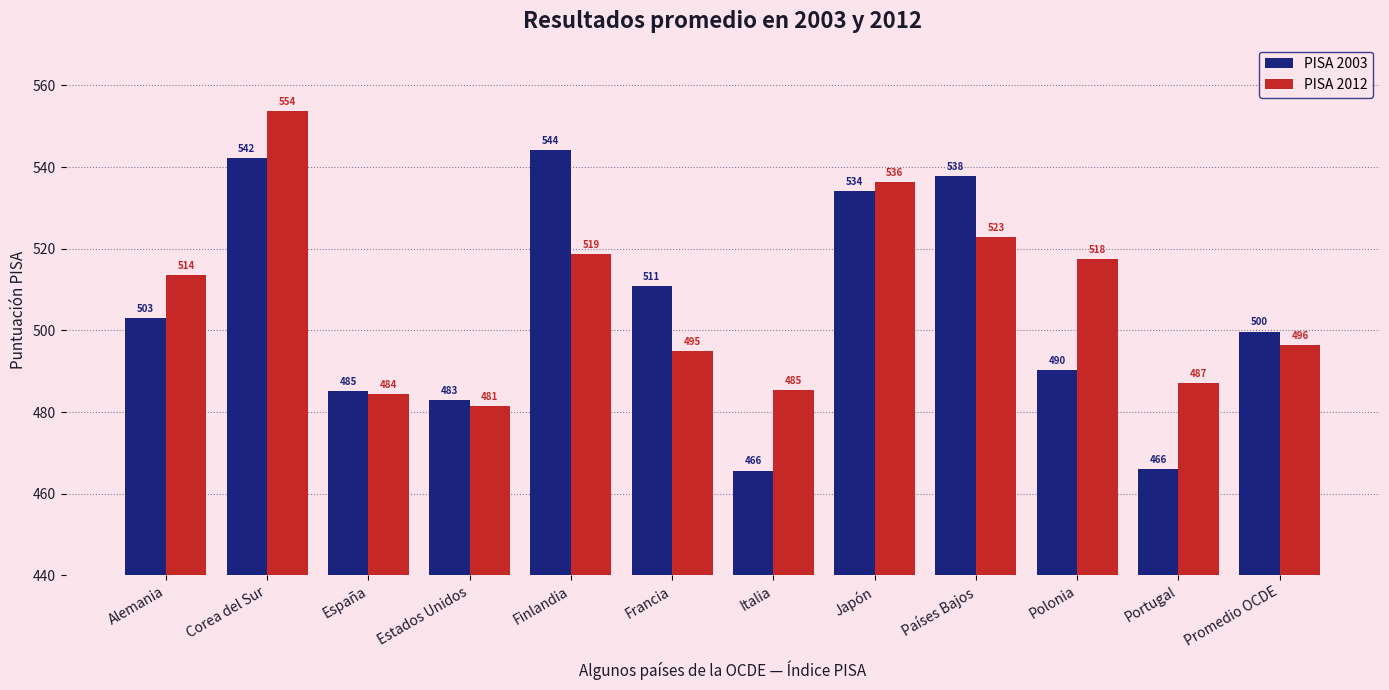

Which series has the widest spread of values?

PISA 2003